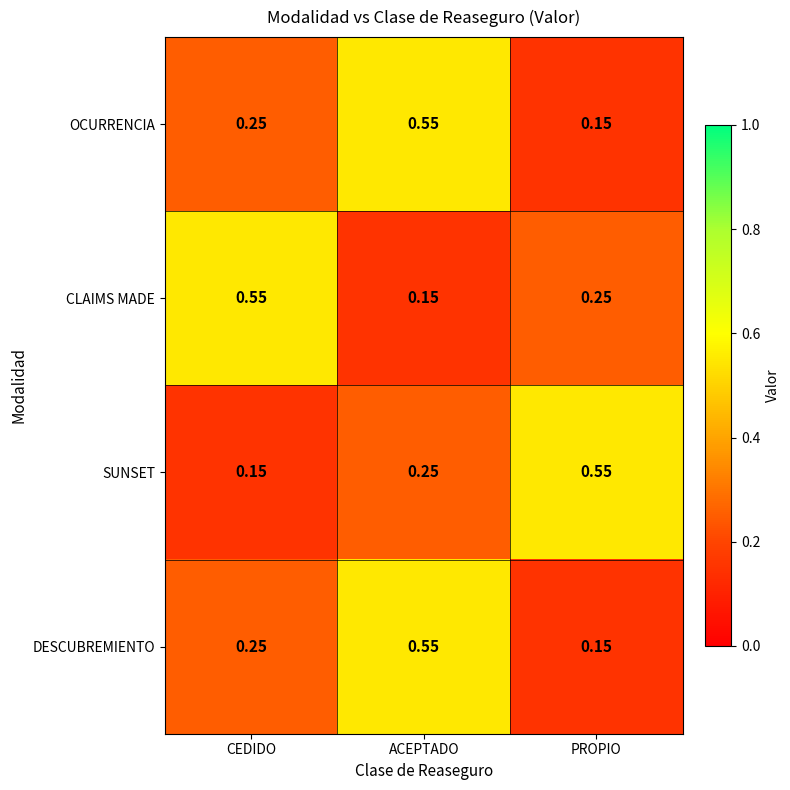

Which category has the lowest value in the OCURRENCIA series?

PROPIO